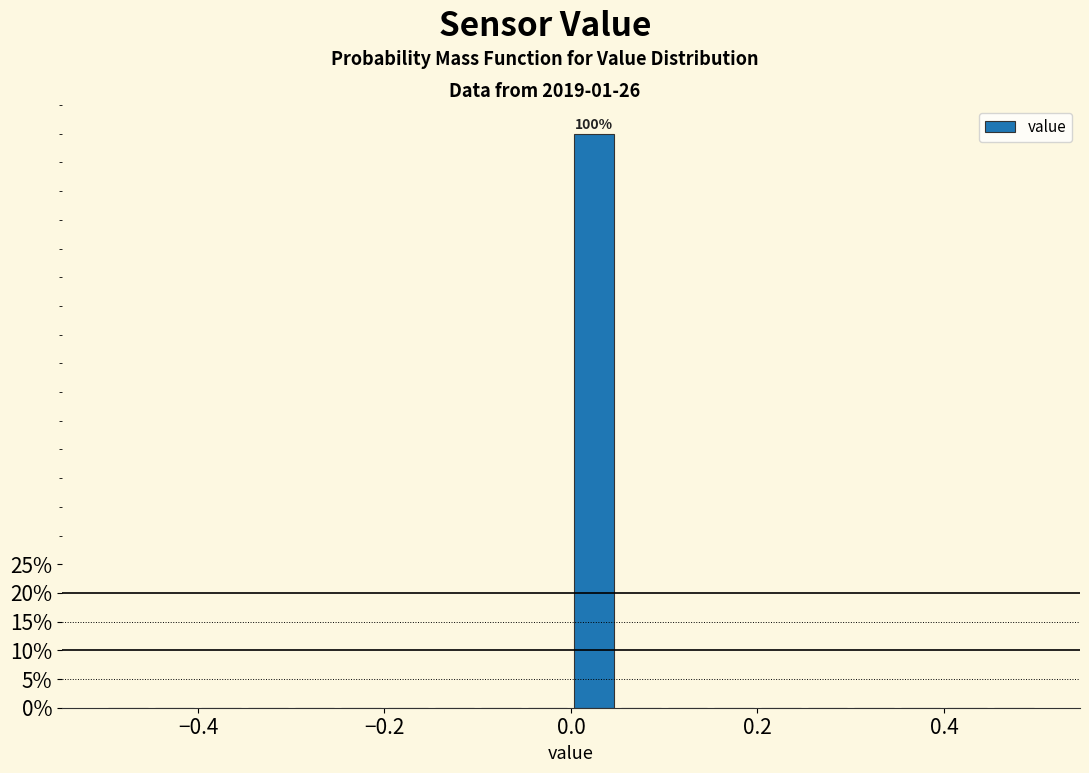

Around what value on the x-axis is the tallest bar? Give the approximate position of its centre, as read against the axis.

0.02